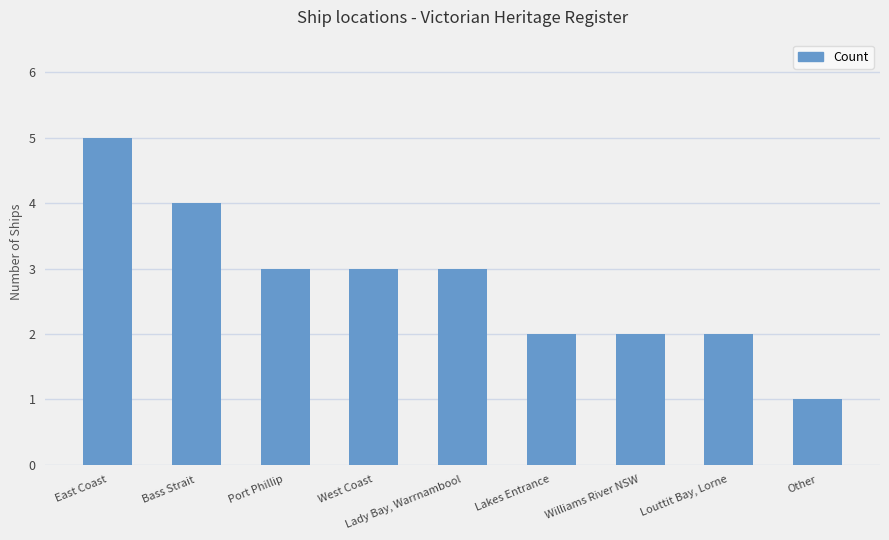

What is the label of the 3rd bar from the right?

Williams River NSW